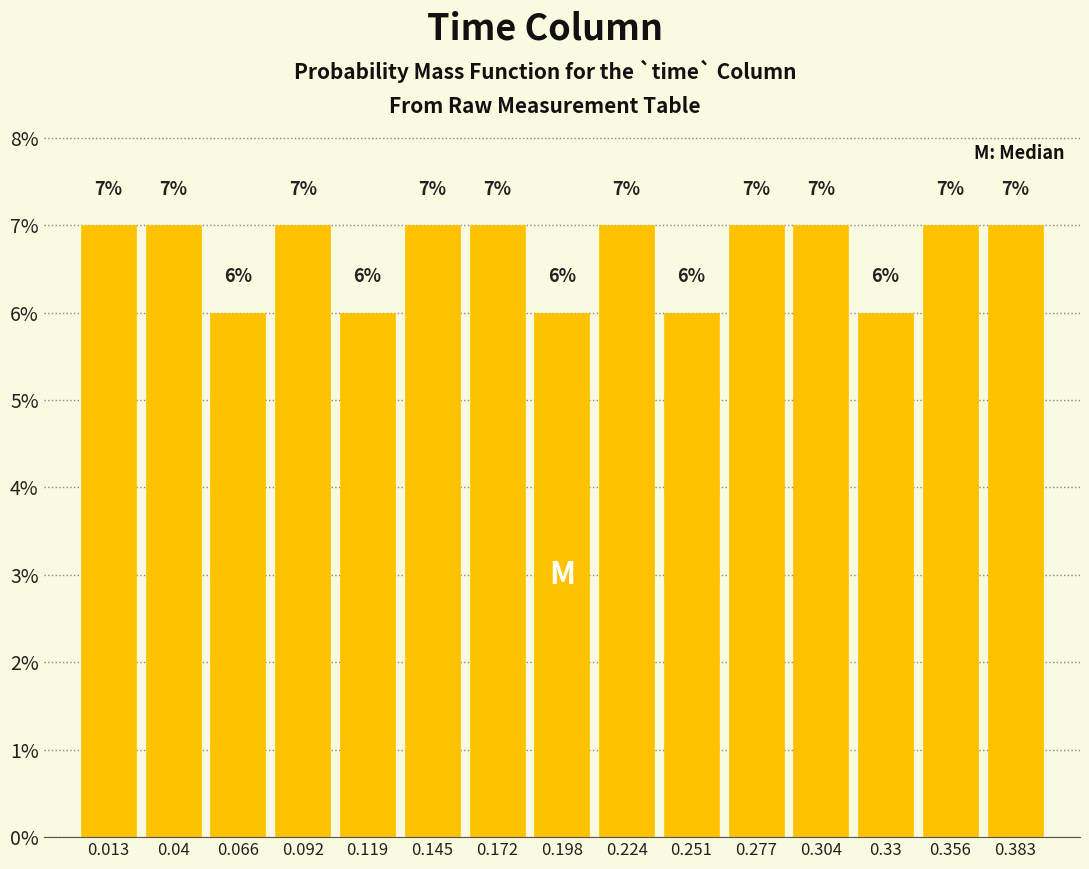

Reading left to right, list every bar in this chart as the range it spans on the x-axis followed by its height. The bar edges are not printed on the chart, so give them approximately, as read against the axis.

0.000 to 0.025: 7
0.025 to 0.055: 7
0.055 to 0.080: 6
0.080 to 0.105: 7
0.105 to 0.130: 6
0.130 to 0.160: 7
0.160 to 0.185: 7
0.185 to 0.210: 6
0.210 to 0.240: 7
0.240 to 0.265: 6
0.265 to 0.290: 7
0.290 to 0.315: 7
0.315 to 0.345: 6
0.345 to 0.370: 7
0.370 to 0.395: 7